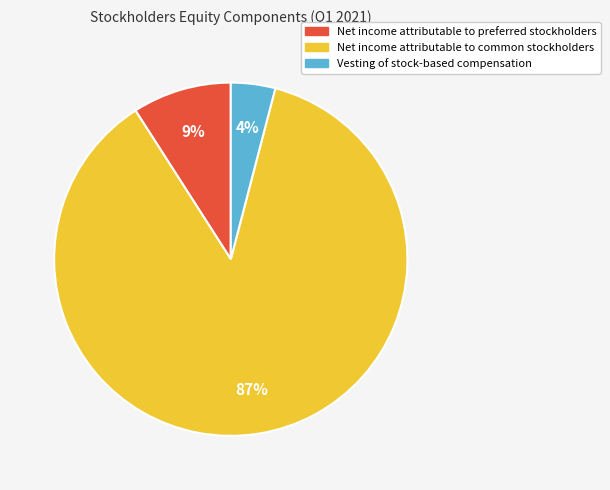

To the nearest percent, what is the average slice percentage?

33%